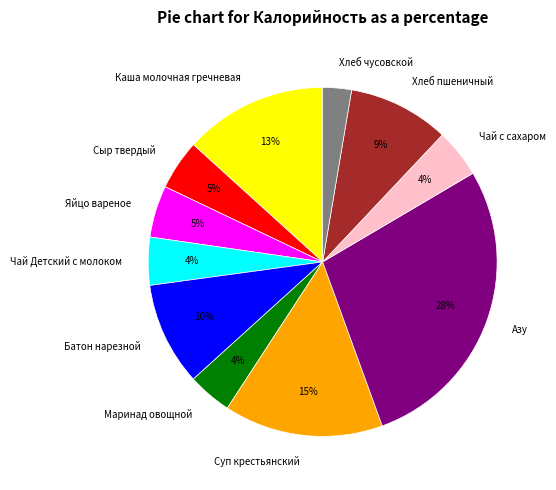

Combined, do Сыр твердый and Чай Детский с молоком account for over 50%?

No